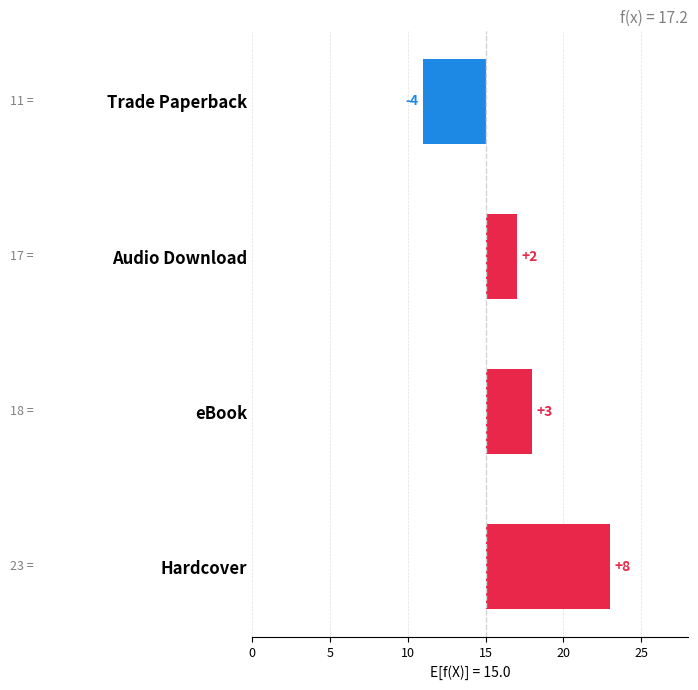

What is the label of the 3rd bar from the left?

Audio Download